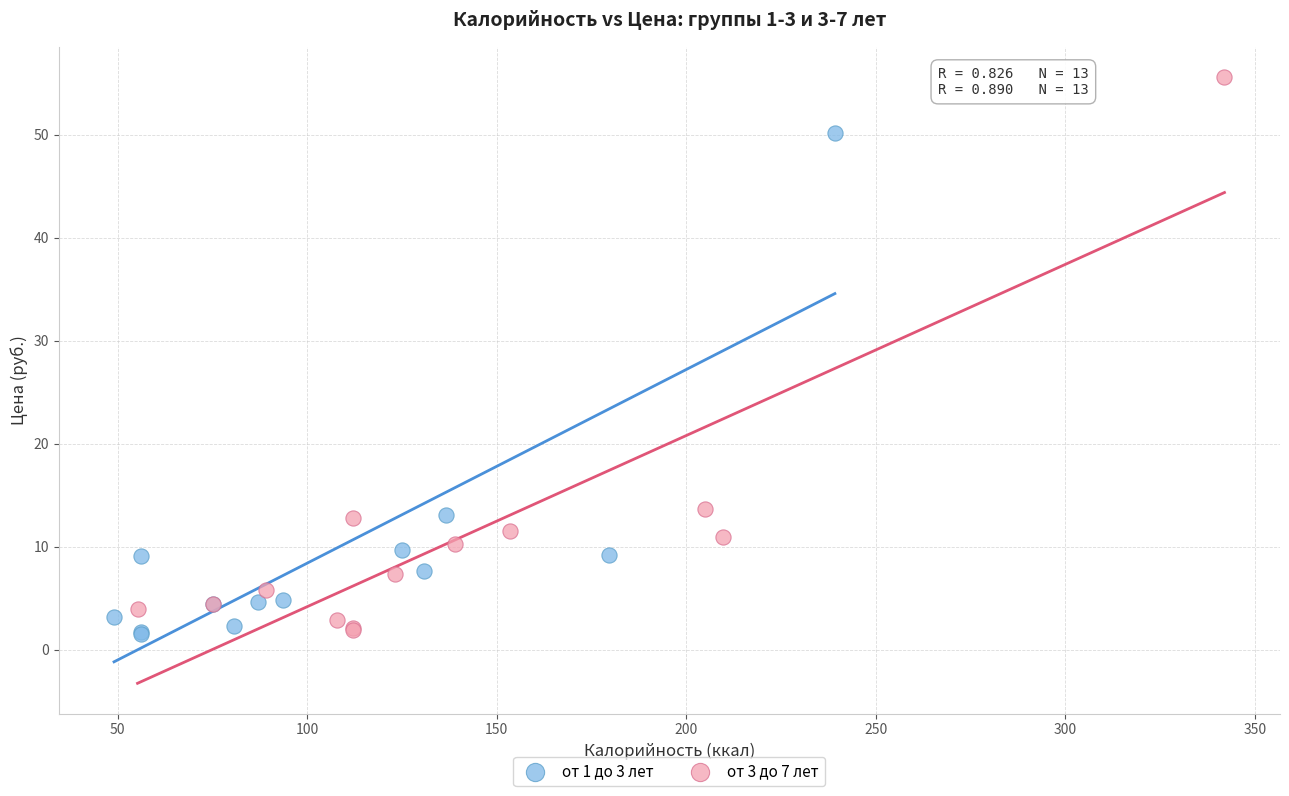

Which series reaches the maximum Y coordinate?

от 3 до 7 лет